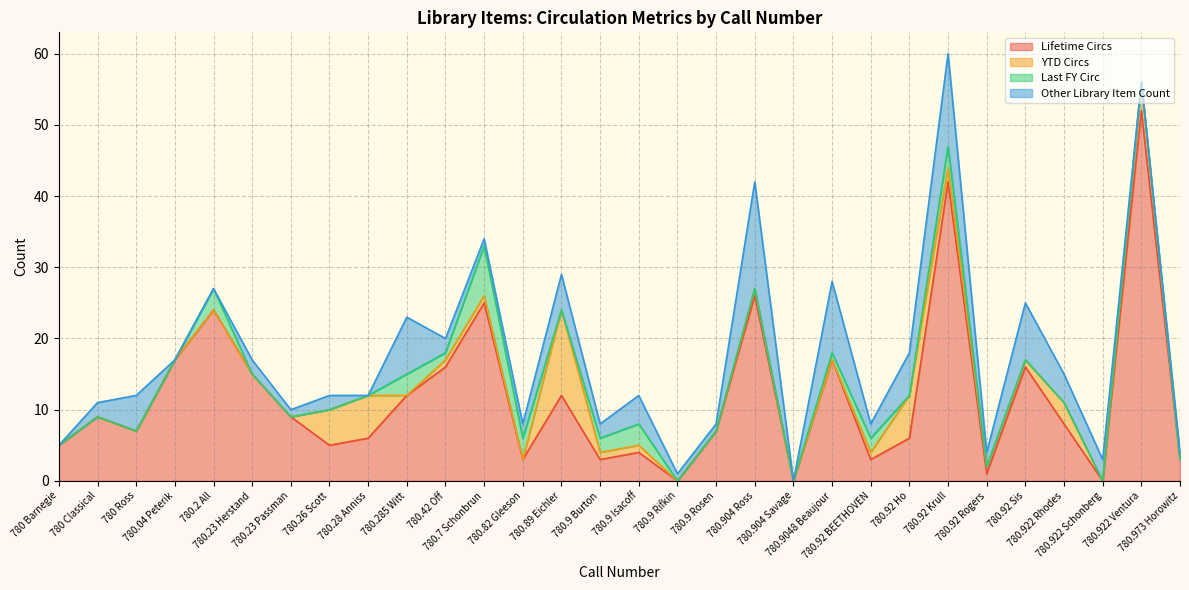

True or false: YTD Circs has more than 1 interior local peaks.

True